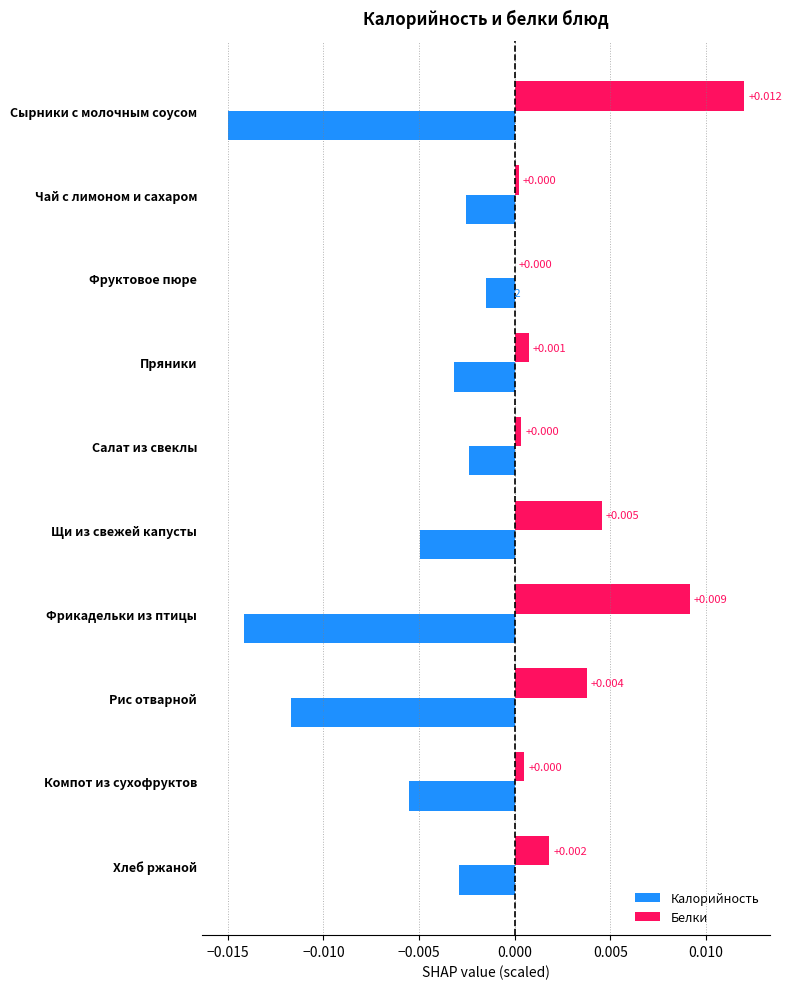

Between Пряники and Щи из свежей капусты, which series saw the biggest shift?

Белки